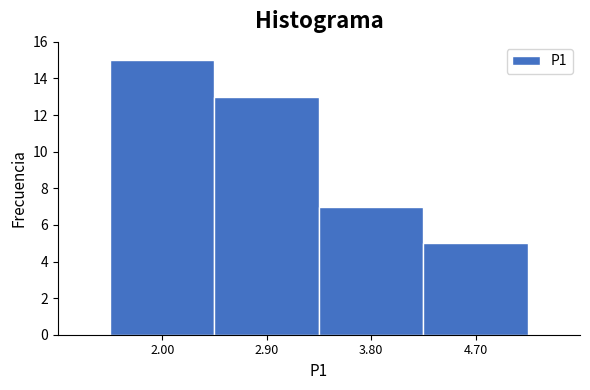

Reading left to right, what are all the values shown in this chart?

15	13	7	5